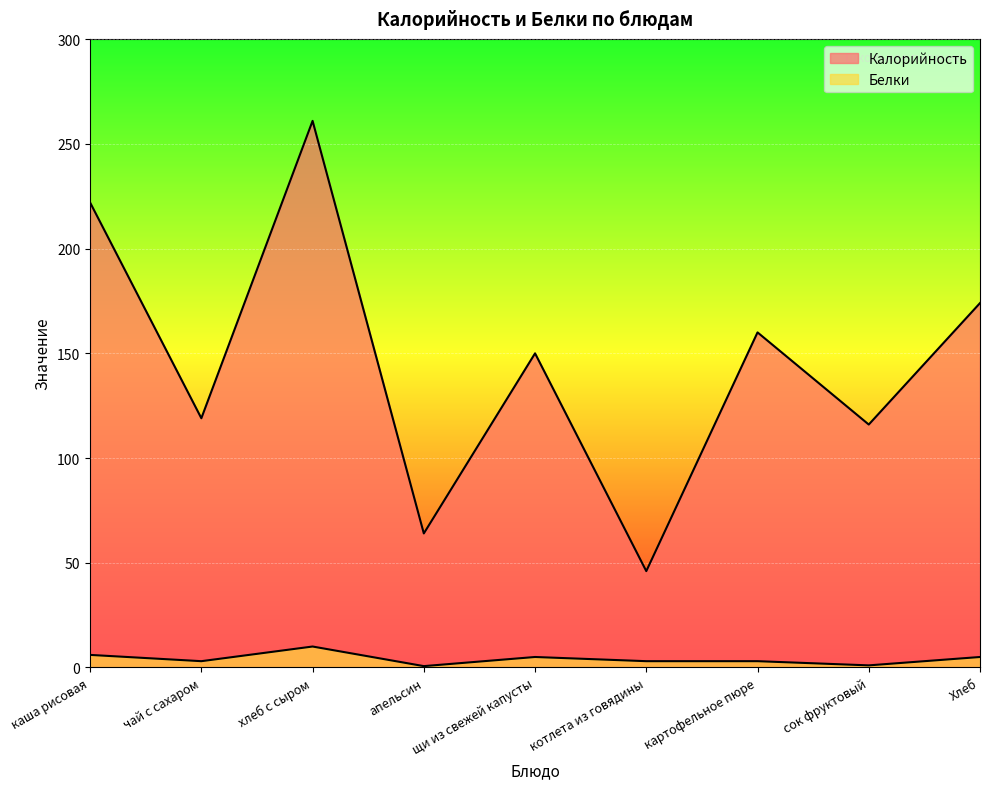

Where is Калорийность nearest to the value 153?

щи из свежей капусты